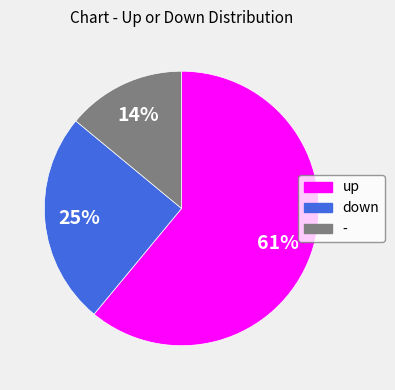

How many slices are in this pie chart?

3